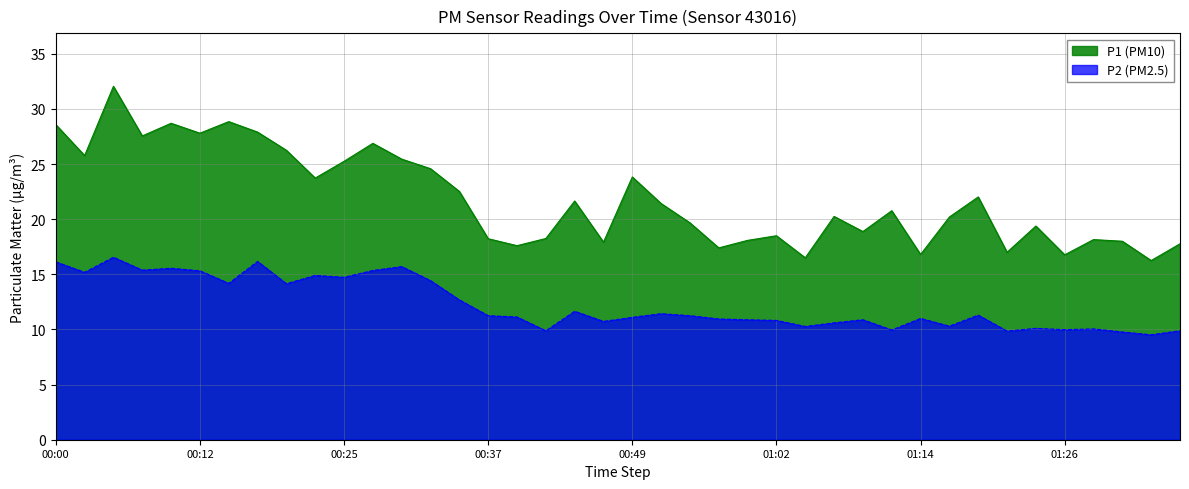

Does the chart display data point markers on the line(s)?

No